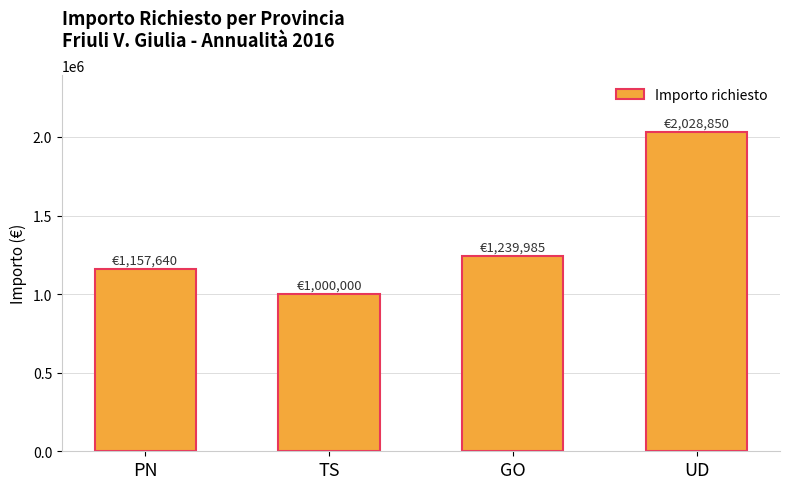

What value does the data have at GO?

1239985.0